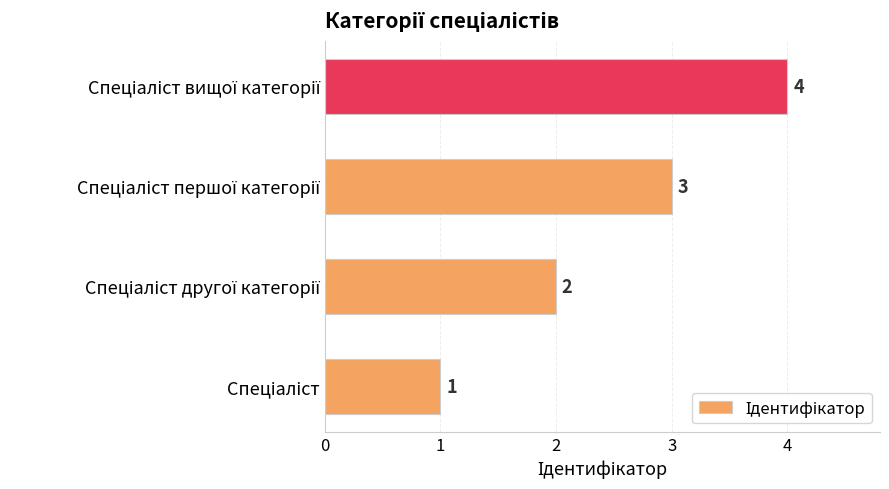

What is the difference between the maximum and minimum values?

3